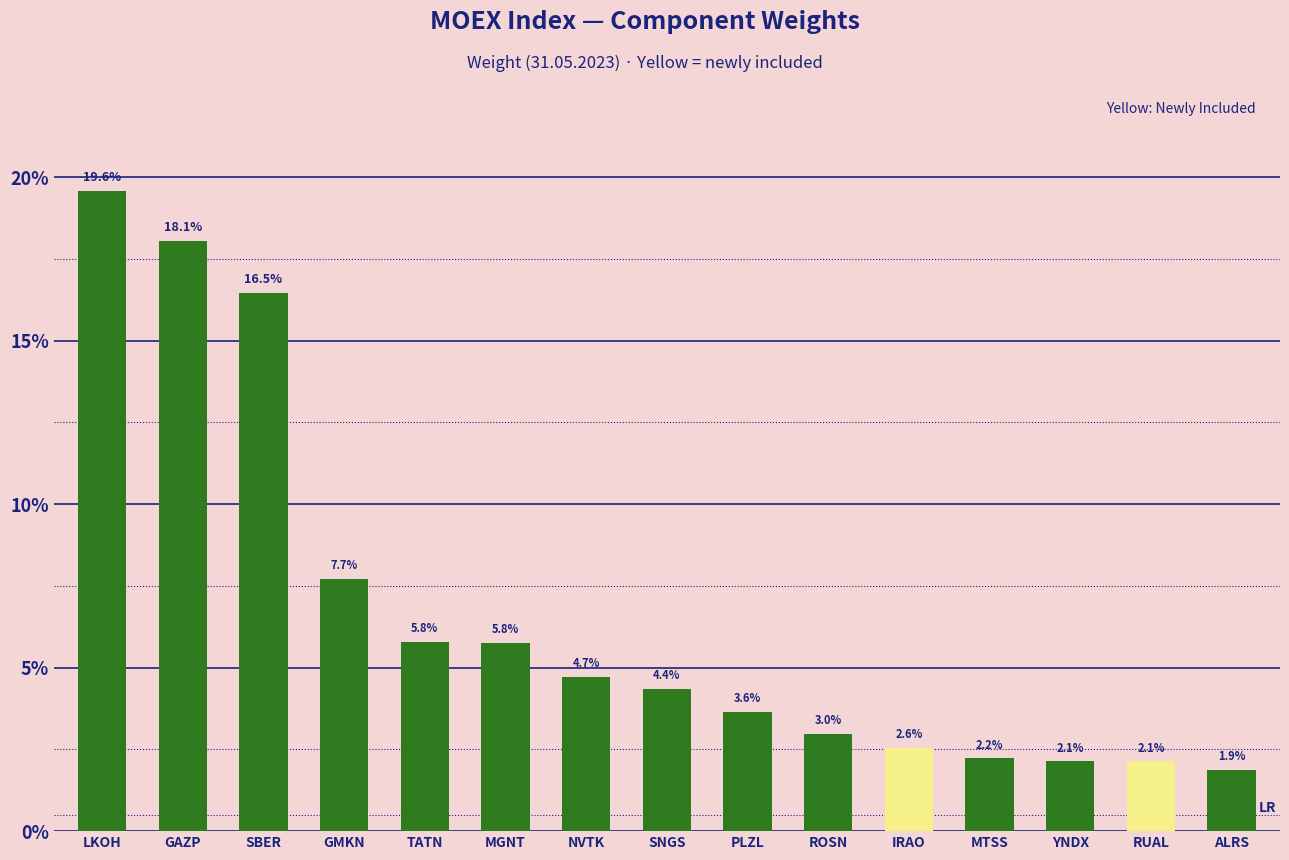

How many values are between 0 and 1?

15